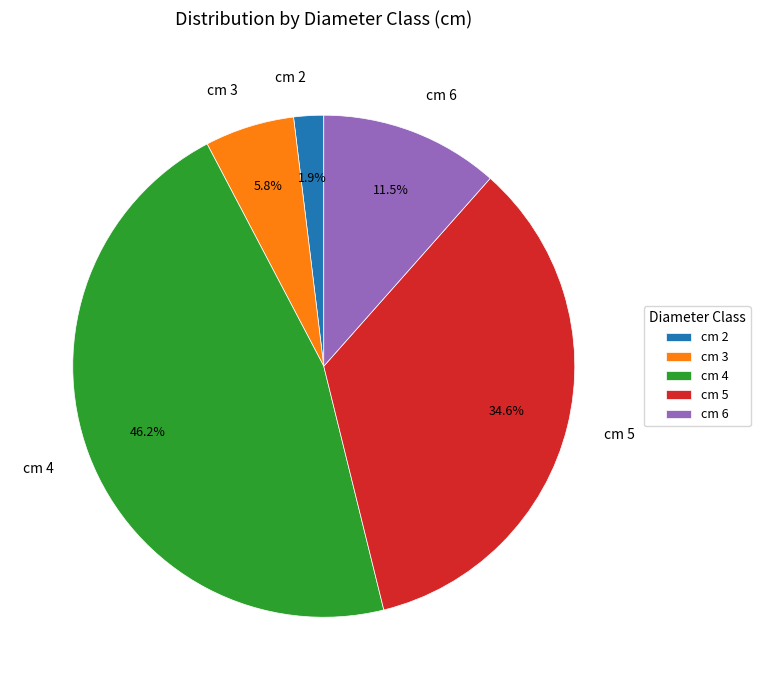

True or false: cm 5 accounts for 47% of the total.

False